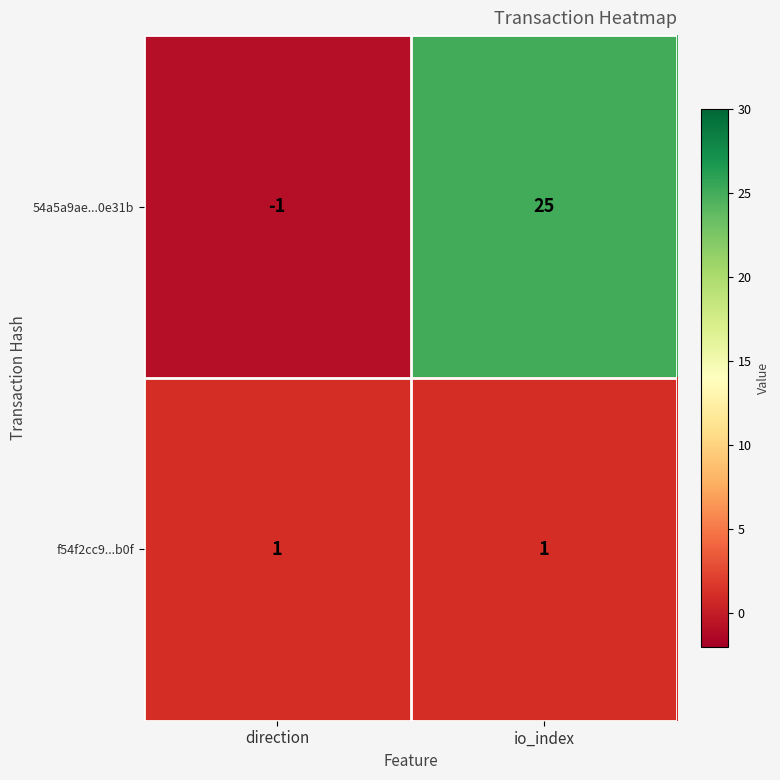

What is the difference between the maximum and minimum values in the 54a5a9ae...0e31b series?

26